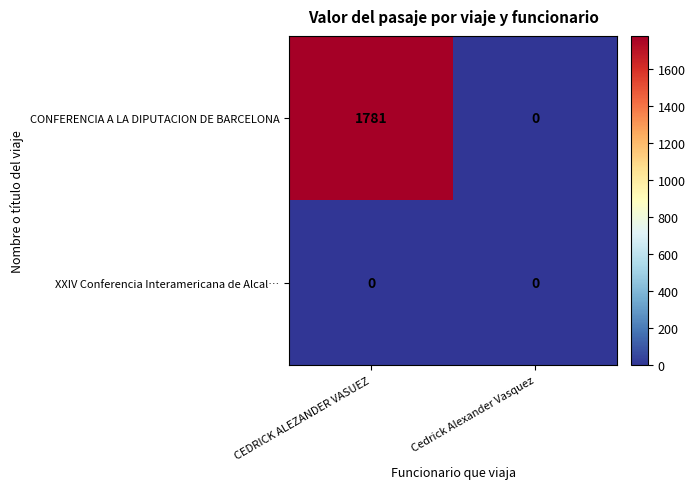

What is the maximum value shown in the chart?

1781